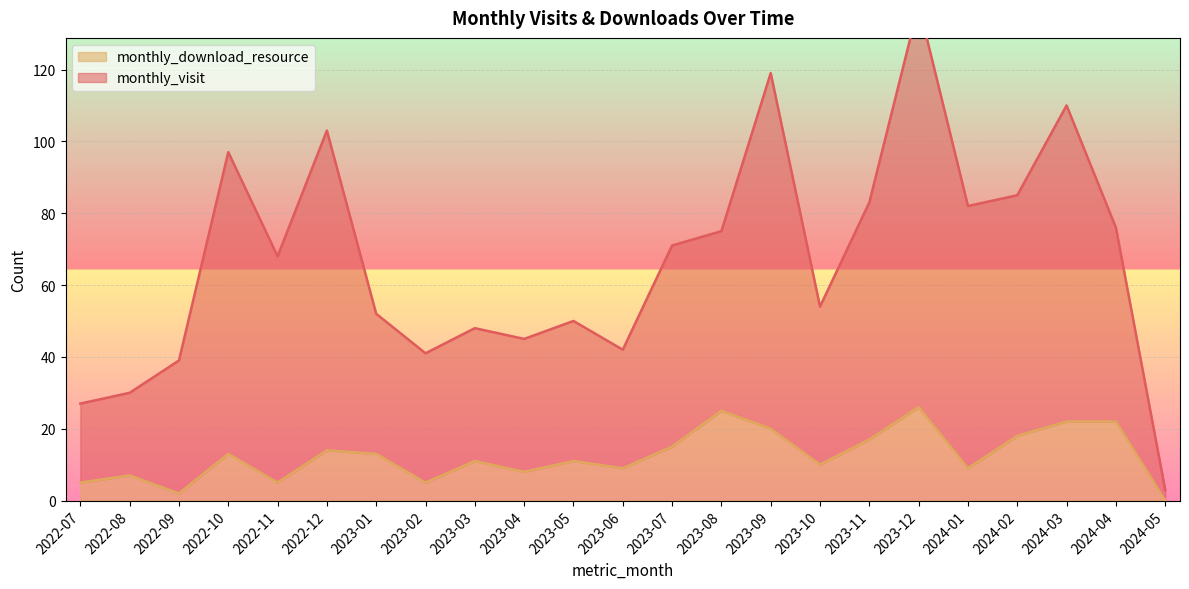

True or false: monthly_visit and monthly_download_resource cross at least once.

False